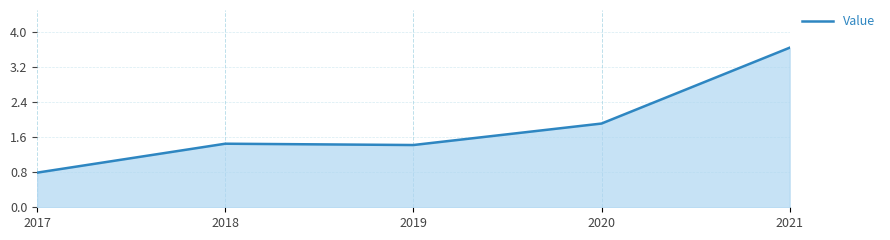

How many series are shown in this chart?

1